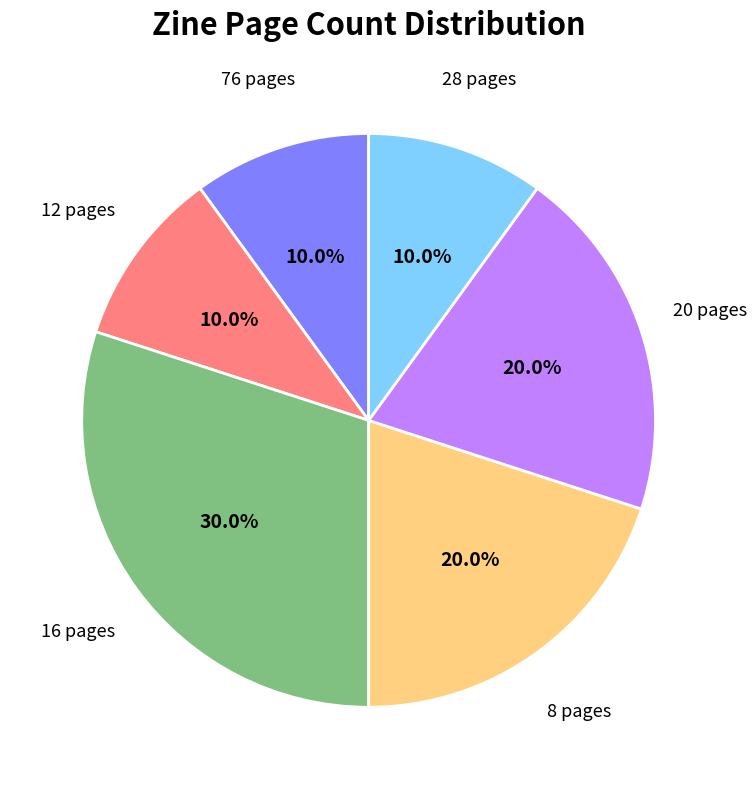

Between 16 pages and 8 pages, which is larger?

16 pages